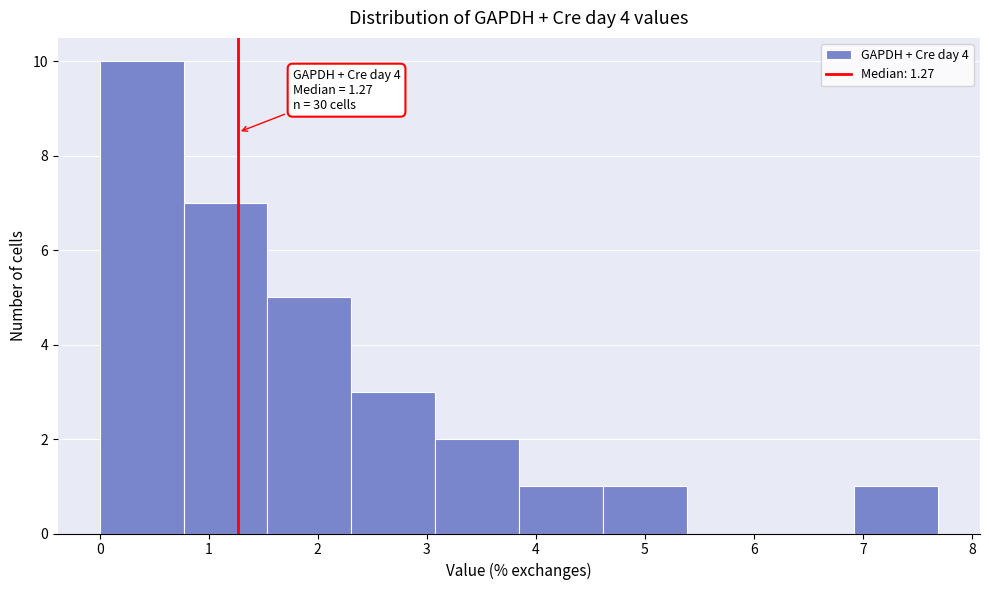

Over which range of the x-axis is the bar tallest?

0.0 to 0.8